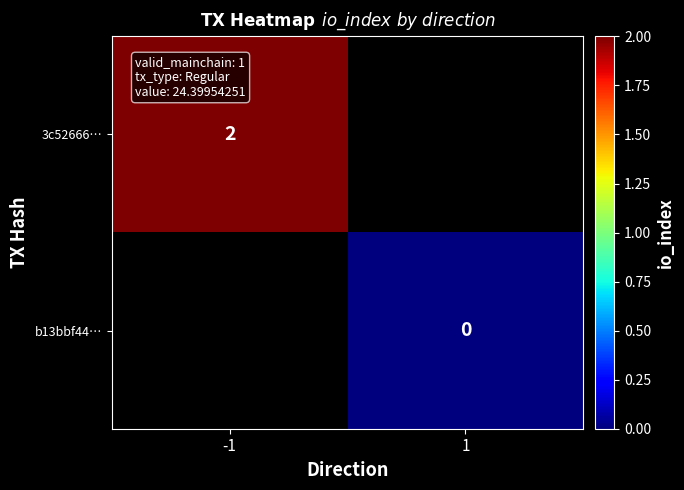

Which label corresponds to the smallest value in the chart?

1